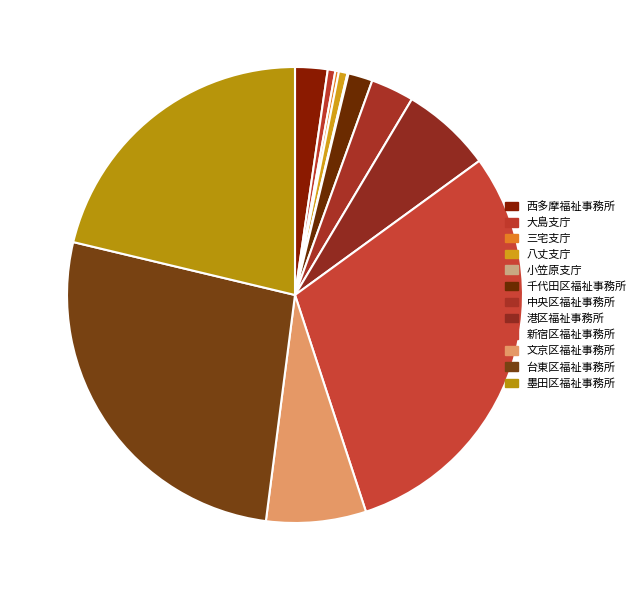

To the nearest percent, what is the average slice percentage?

8%